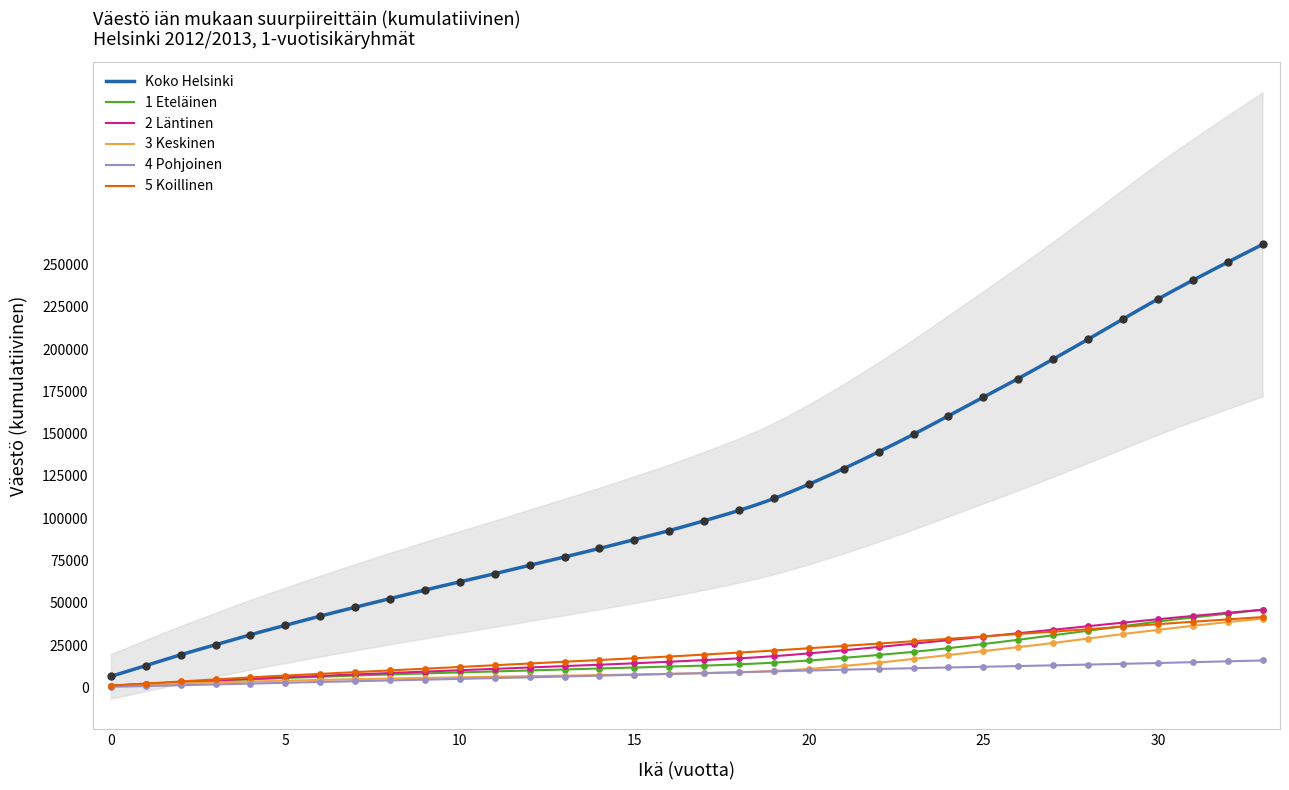

Which series has the largest total across all categories?

Koko Helsinki